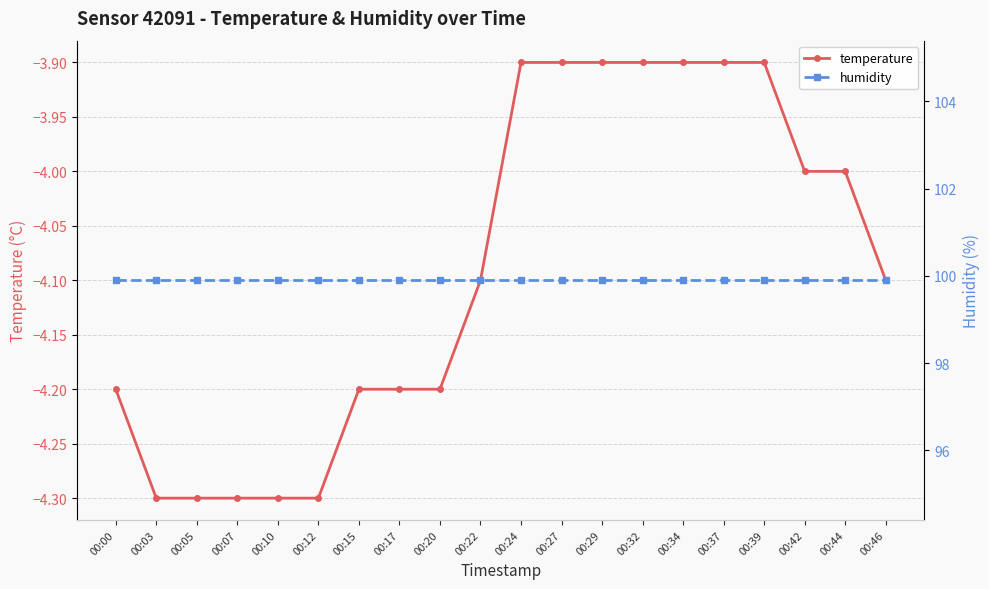

What is the difference between the highest and lowest values at 00:34?

103.8